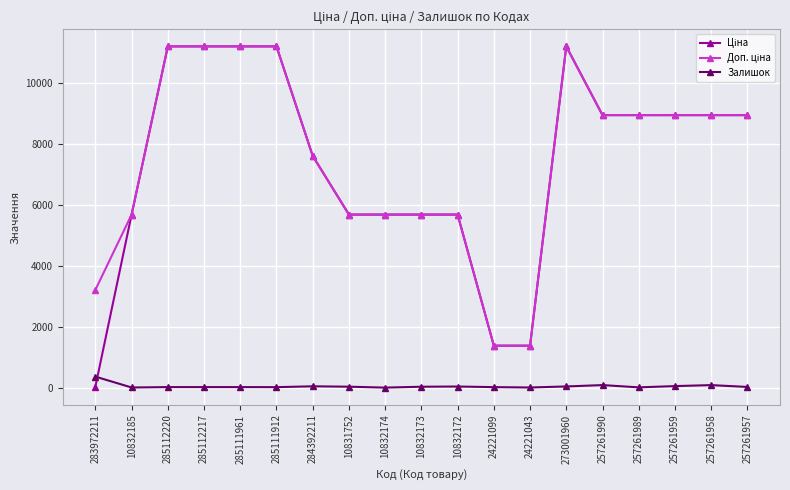

What is the maximum value for Залишок?

360.0